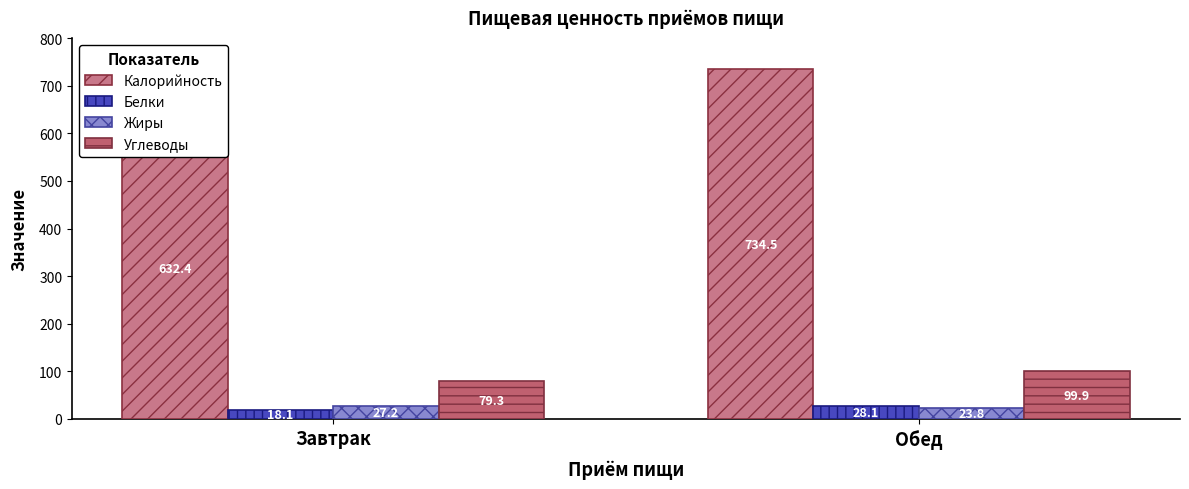

List the series in order of their peak value, highest first.

Калорийность, Углеводы, Белки, Жиры